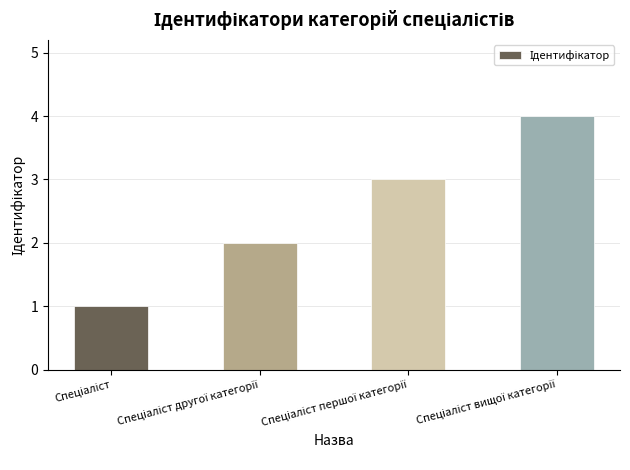

How many distinct data groups are displayed?

1